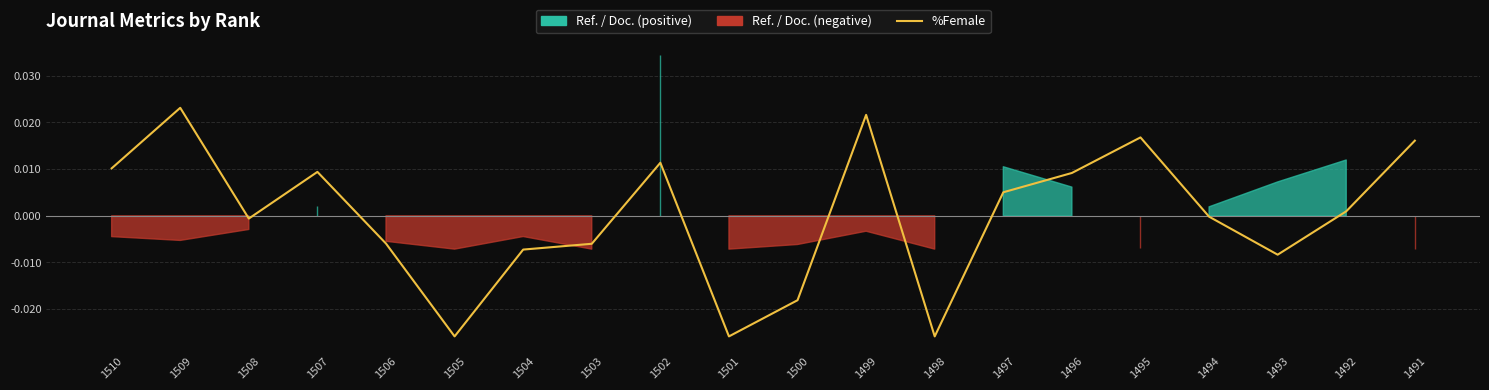

Where does the data first go above 0?

1510